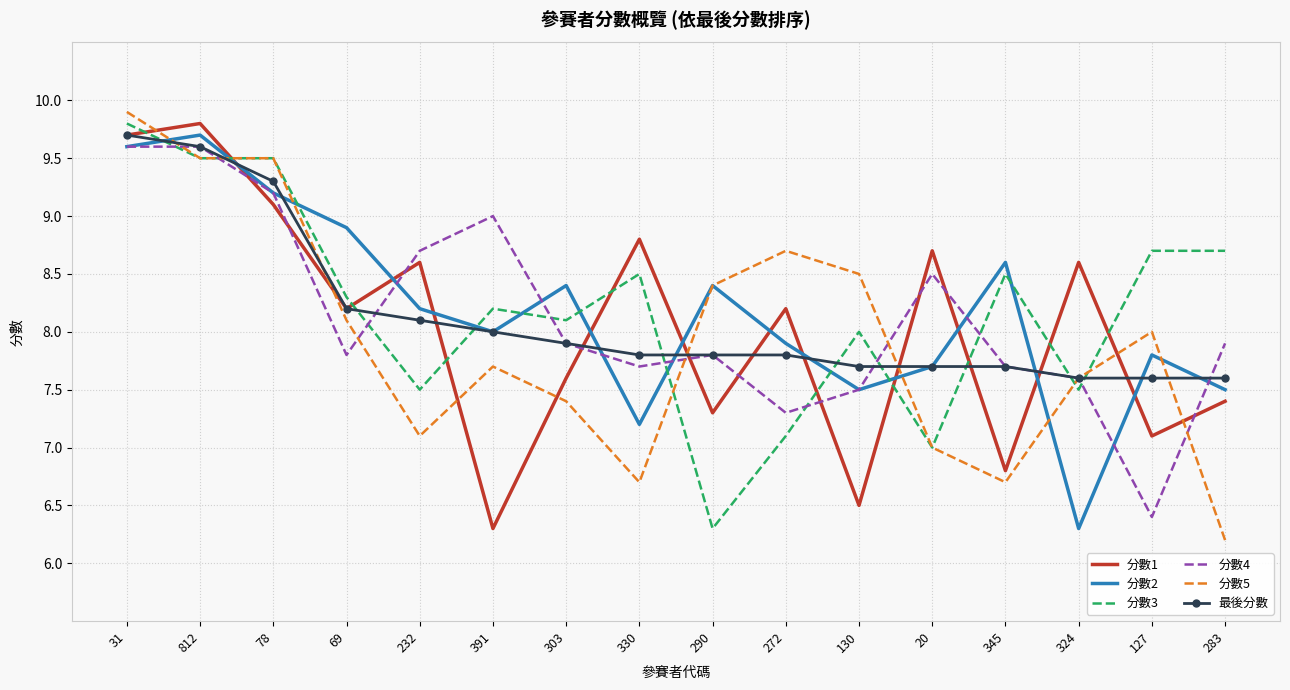

What is the difference between the maximum and minimum values in the 分數5 series?

3.7